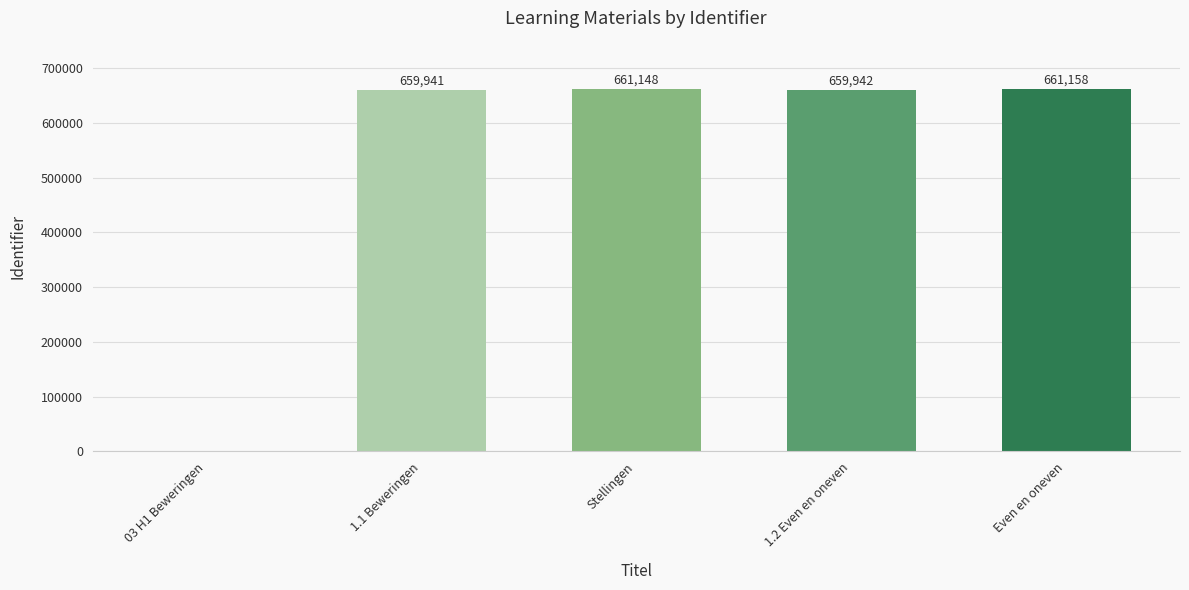

What is the difference between the values at 03 H1 Beweringen and Even en oneven?

661158